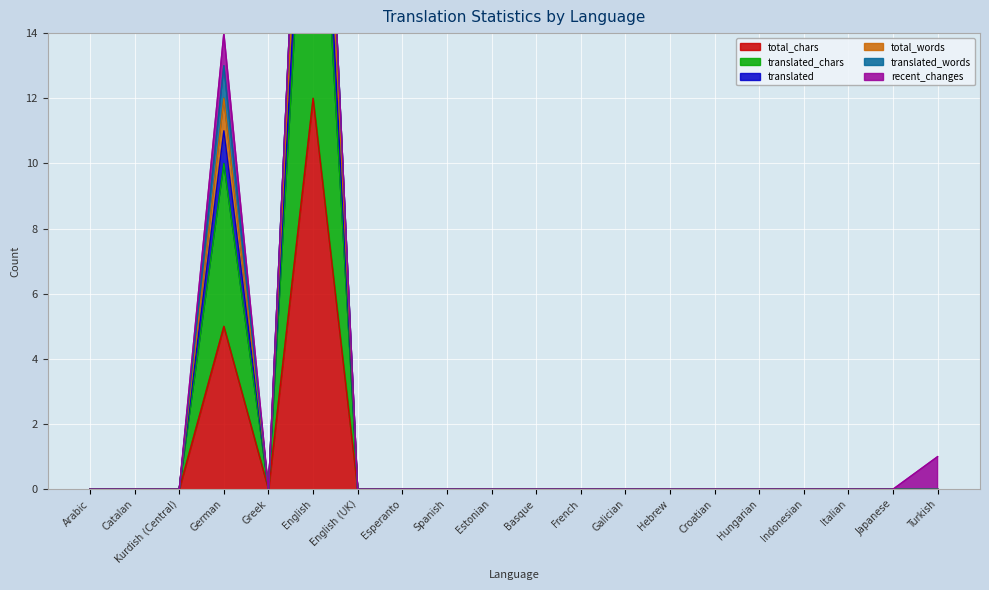

What is the highest value of the total_chars series?

12